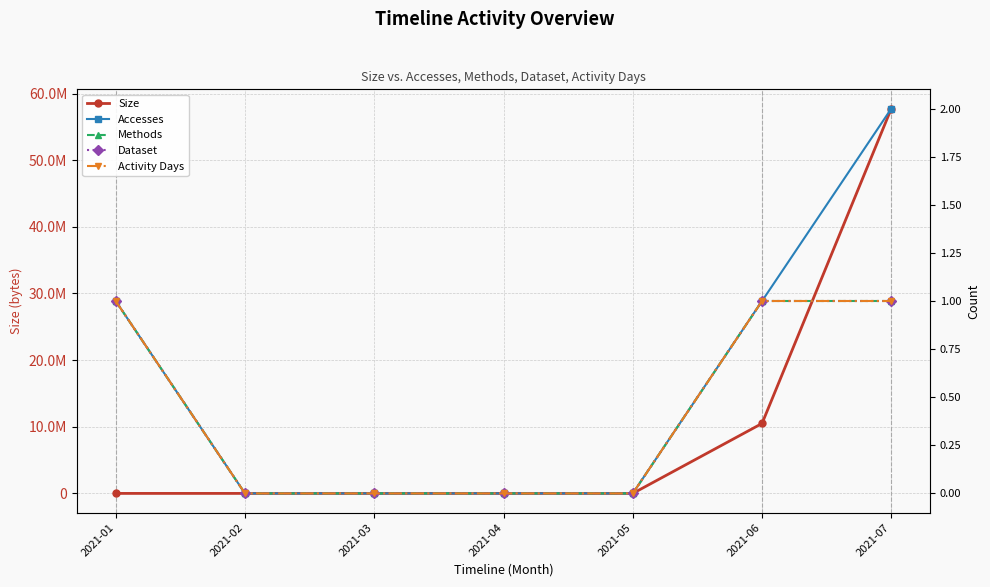

Reading left to right, list all the values displayed in this chart.

Size: 1587	0	0	0	0	10498428	57745596
Accesses: 1	0	0	0	0	1	2
Methods: 1	0	0	0	0	1	1
Dataset: 1	0	0	0	0	1	1
Activity Days: 1	0	0	0	0	1	1